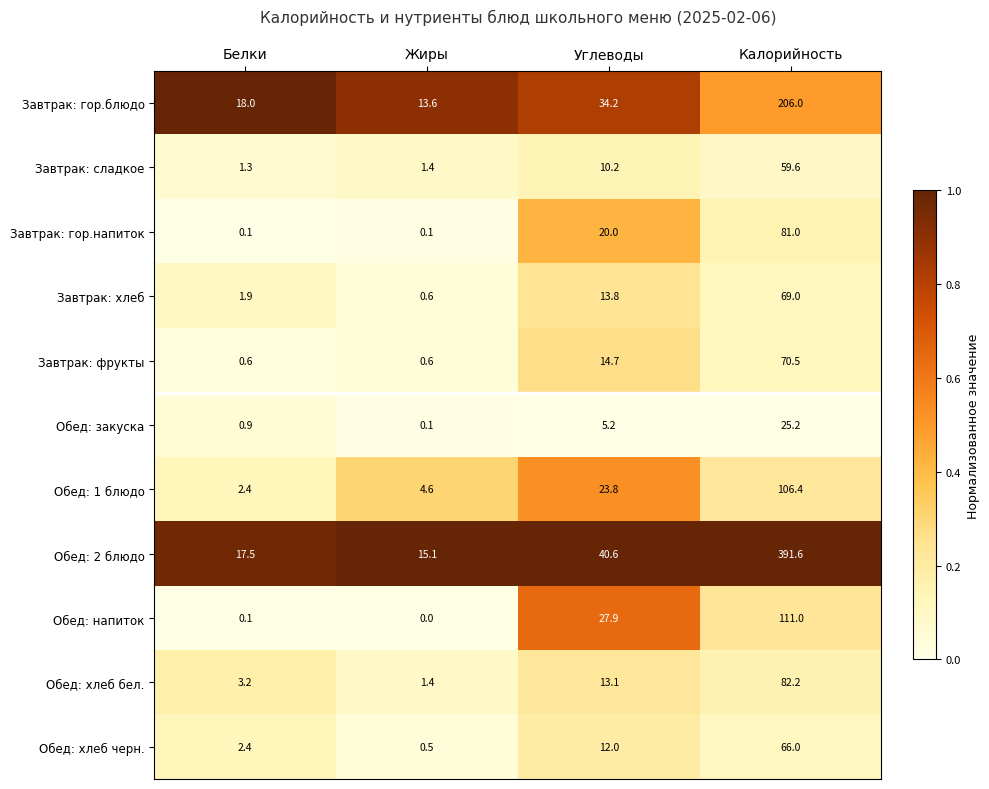

What is the sum of the Завтрак: фрукты values at Углеводы and Жиры?

15.3